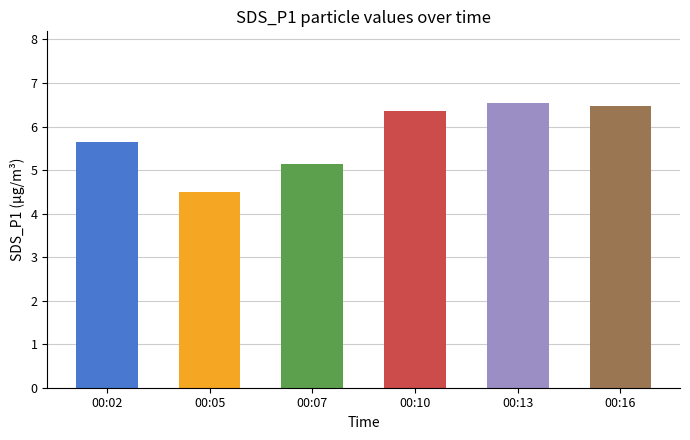

The chart shows a value of 2.1 at 00:13. True or false?

False